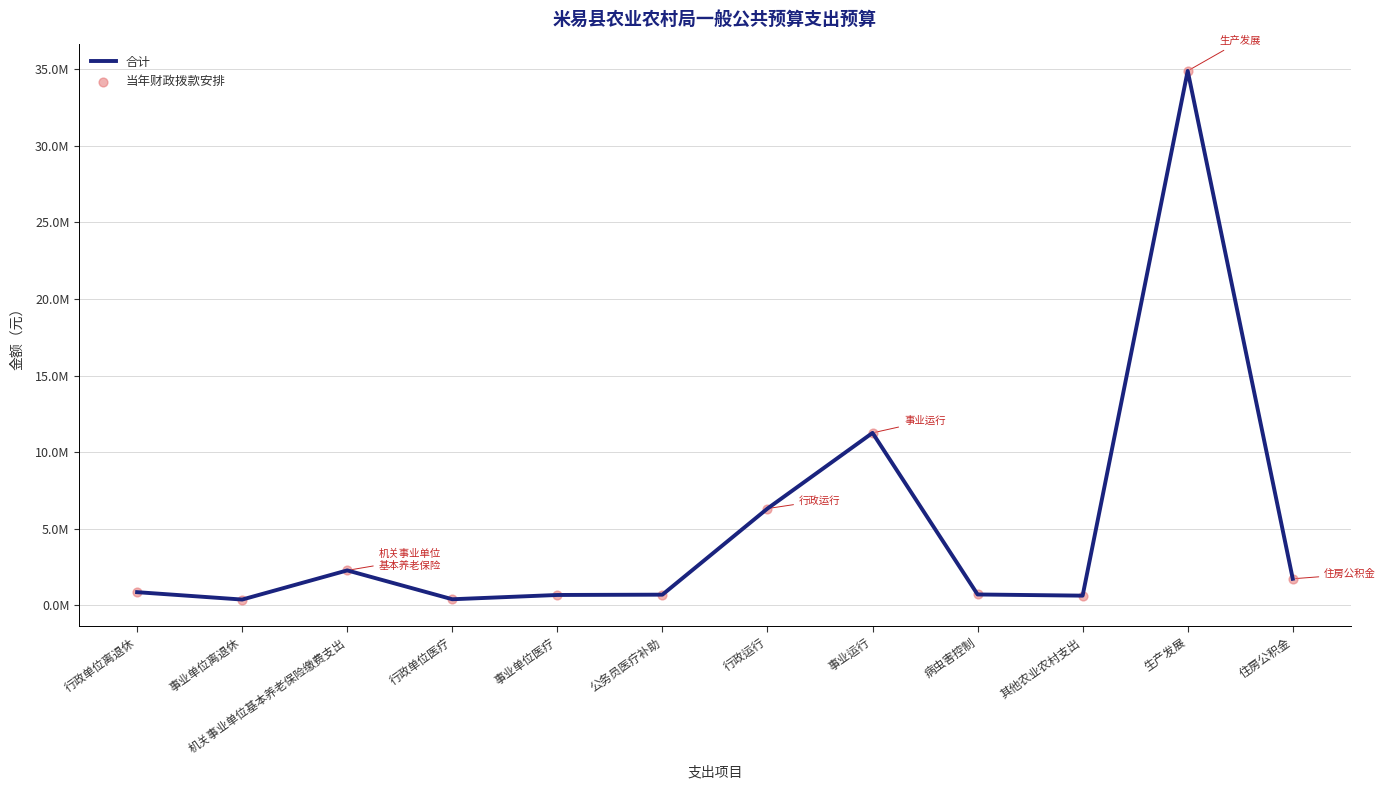

Does the chart have visible grid lines?

Yes